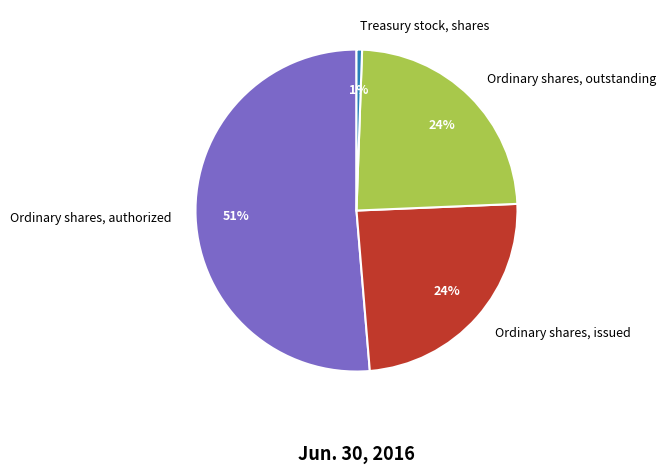

True or false: Ordinary shares, authorized accounts for 58% of the total.

False